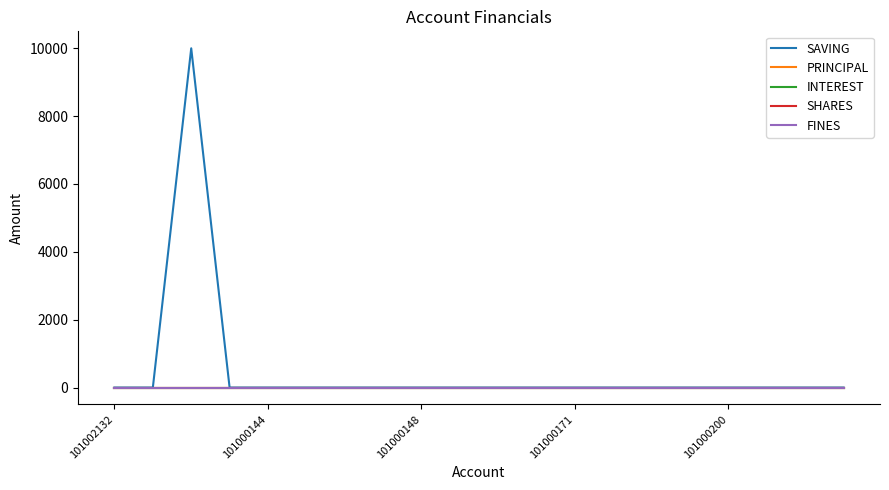

What is the label of the 16th point from the right?

101000144